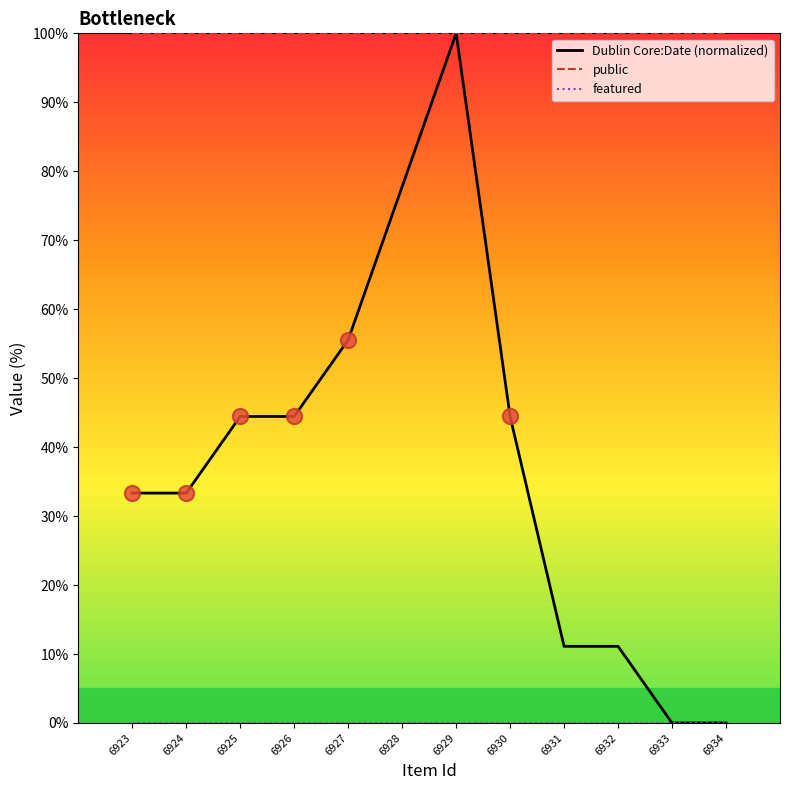

What is the total value across all series at 6928?

177.8